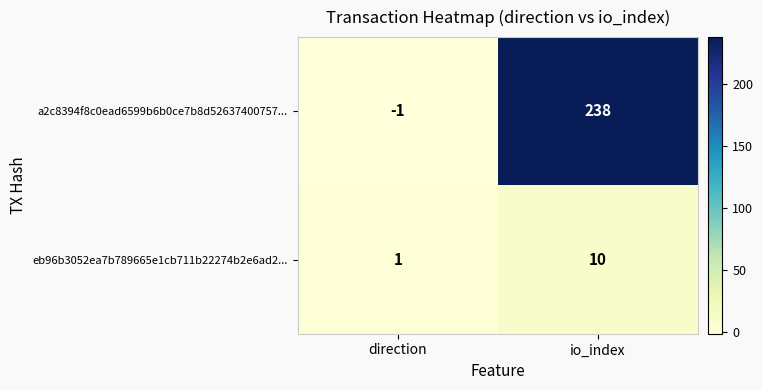

At which category does the chart reach its minimum across all series?

direction